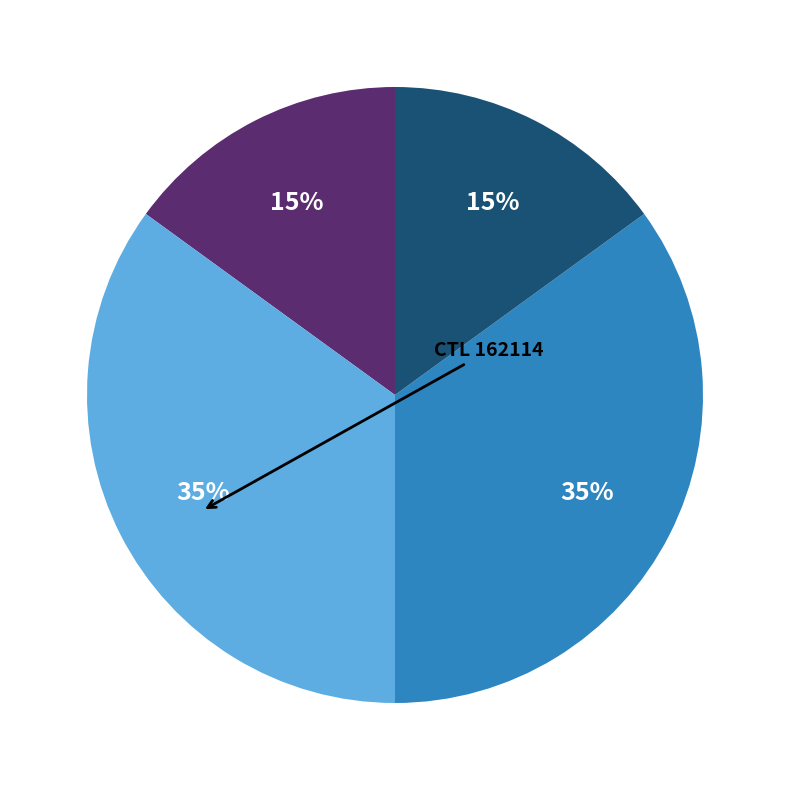

To the nearest percent, what is the difference between the largest and smallest slice percentages?

20%